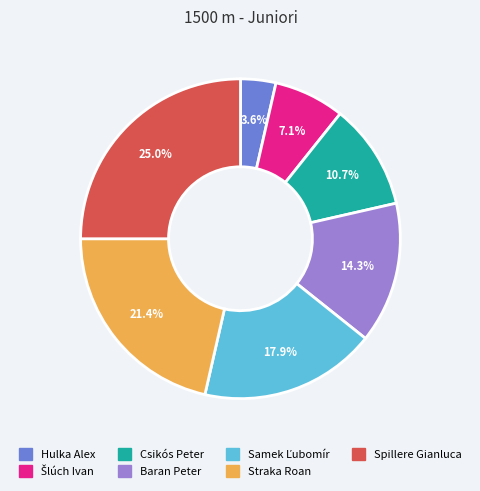

To the nearest percent, what portion does Csikós Peter represent?

11%